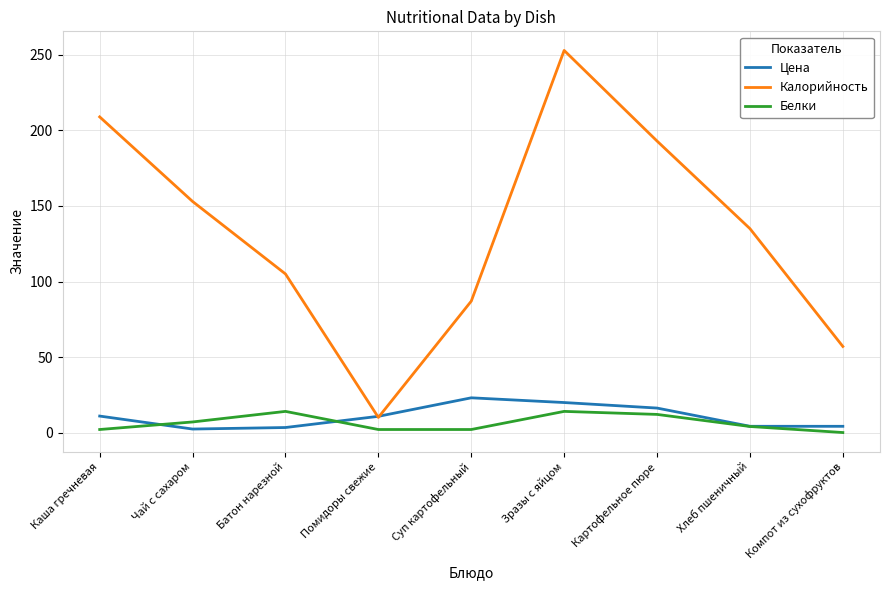

True or false: Калорийность has a value of 87.0 at Суп картофельный.

True